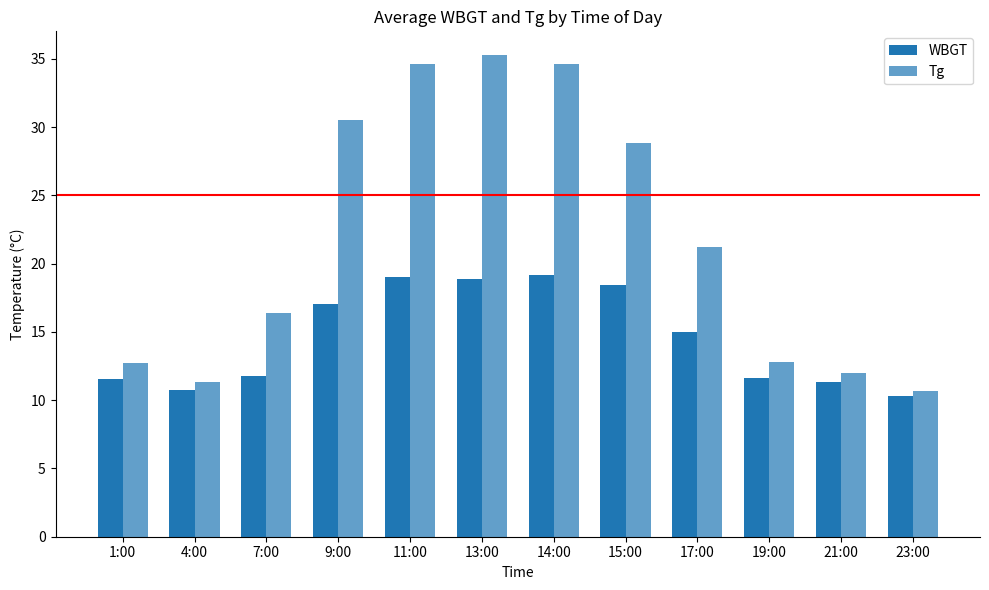

Reading right to left, what are all the values shown in this chart?

WBGT: 10.3	11.3	11.6	15.0	18.5	19.1	18.9	19.1	17.0	11.8	10.8	11.6
Tg: 10.7	12.0	12.8	21.2	28.8	34.6	35.2	34.6	30.5	16.4	11.3	12.7